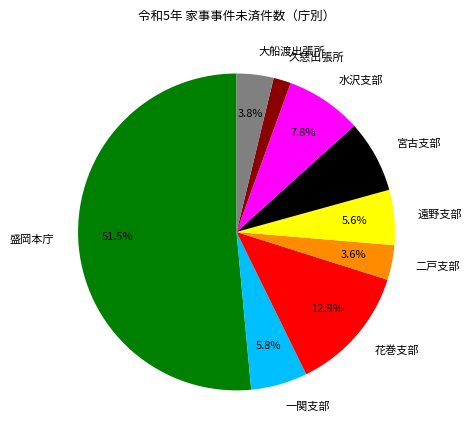

Between 水沢支部 and 久慈出張所, which is larger?

水沢支部